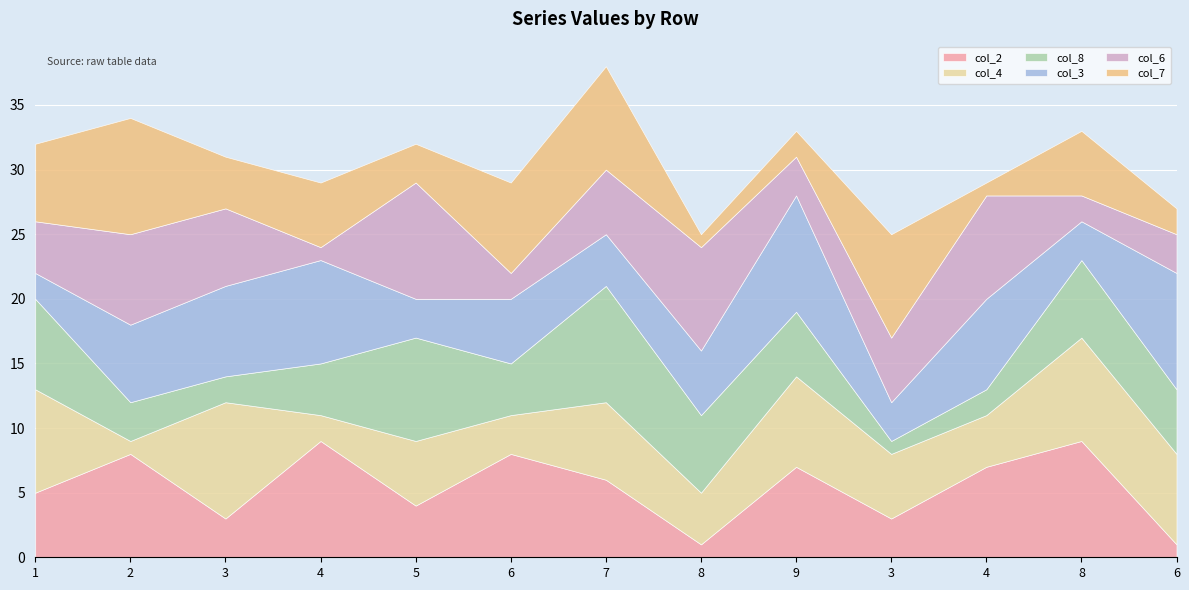

Reading right to left, list all the values displayed in this chart.

col_2: 1	9	7	3	7	1	6	8	4	9	3	8	5
col_4: 7	8	4	5	7	4	6	3	5	2	9	1	8
col_8: 5	6	2	1	5	6	9	4	8	4	2	3	7
col_3: 9	3	7	3	9	5	4	5	3	8	7	6	2
col_6: 3	2	8	5	3	8	5	2	9	1	6	7	4
col_7: 2	5	1	8	2	1	8	7	3	5	4	9	6